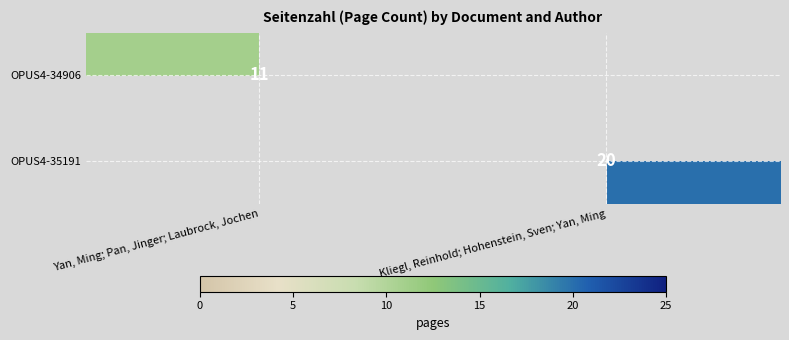

The value of OPUS4-35191 at Kliegl, Reinhold; Hohenstein, Sven; Yan, Ming is 20. True or false?

True